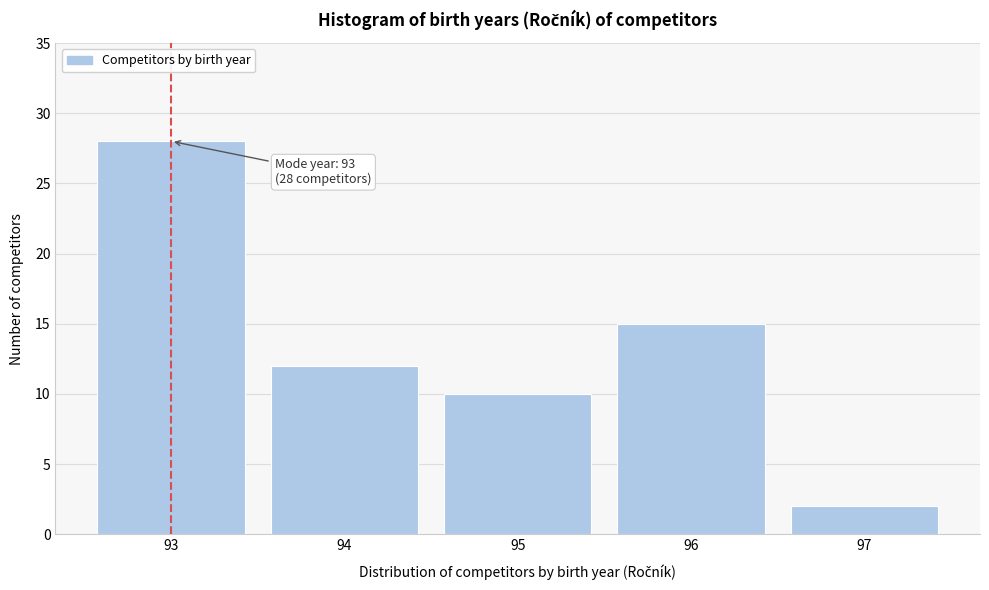

Reading left to right, transcribe all the data shown in this chart.

28	12	10	15	2